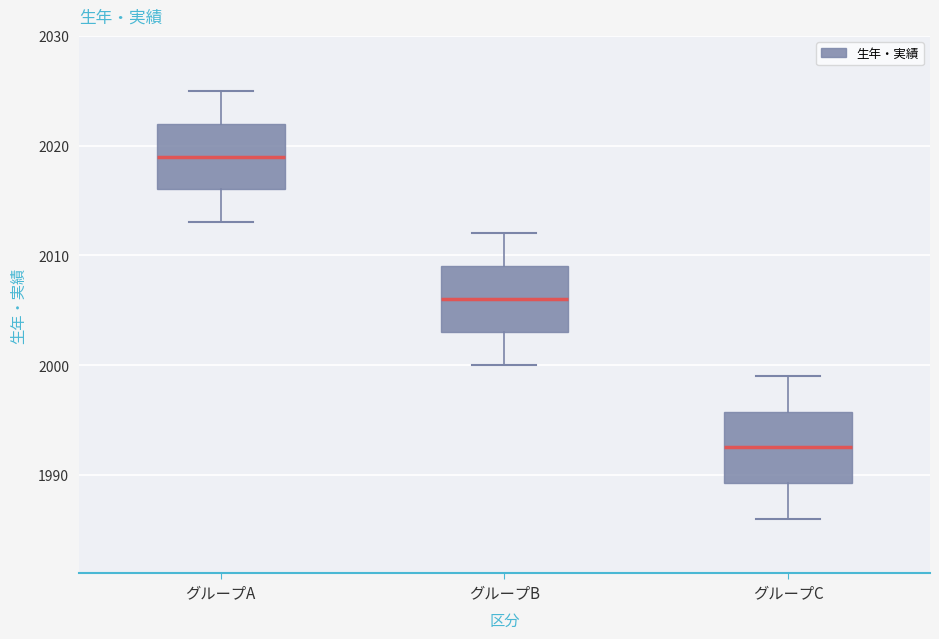

Which box's median line is the highest?

グループA